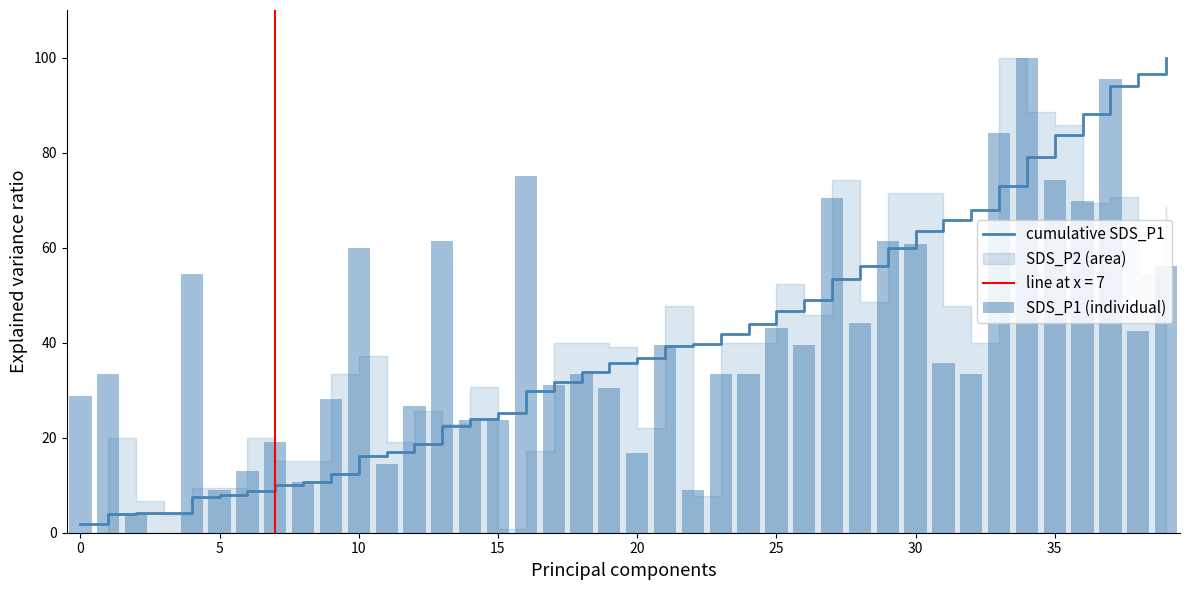

What is the highest value of the SDS_P1 (individual) series?

100.0